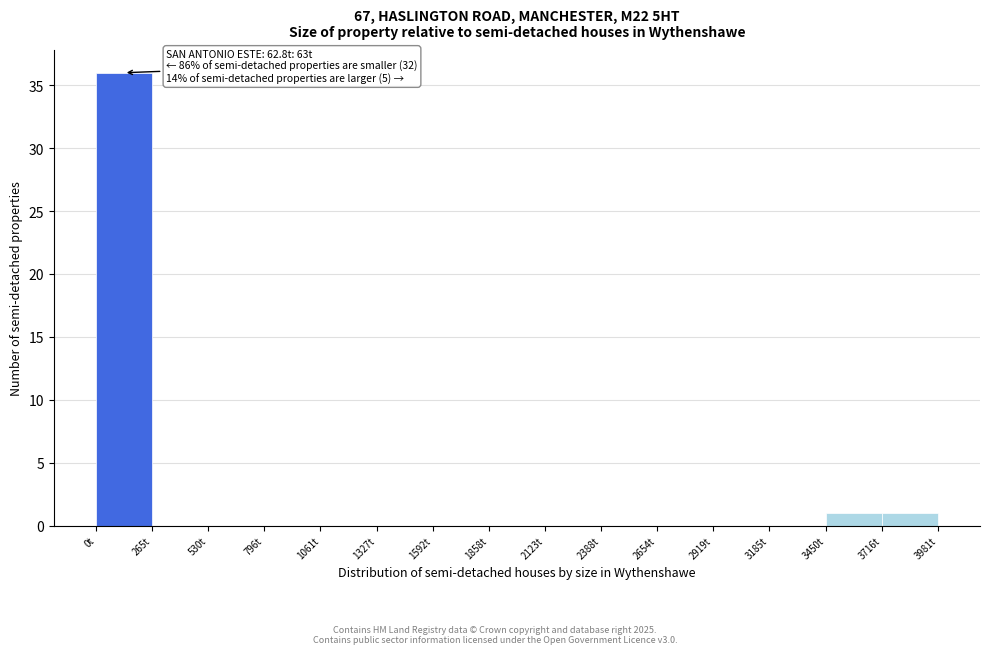

Over which range of the x-axis is the bar tallest?

0 to 250